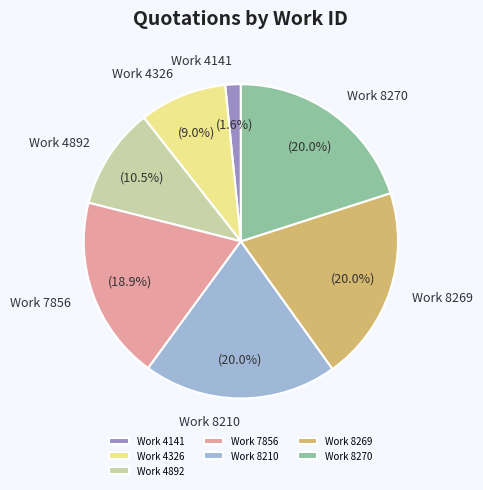

To the nearest percent, what is the average slice percentage?

14%